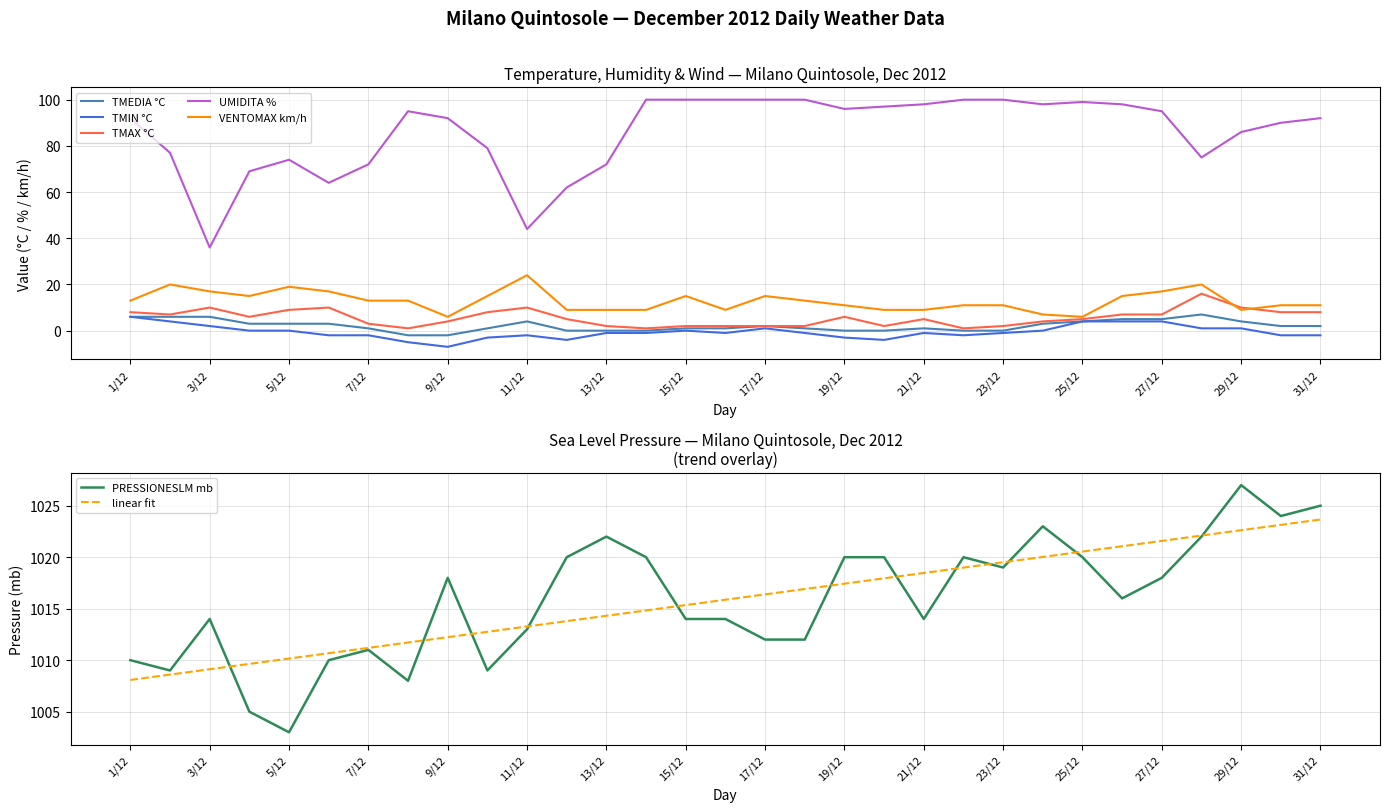

Which series has the largest total across all categories?

PRESSIONESLM mb